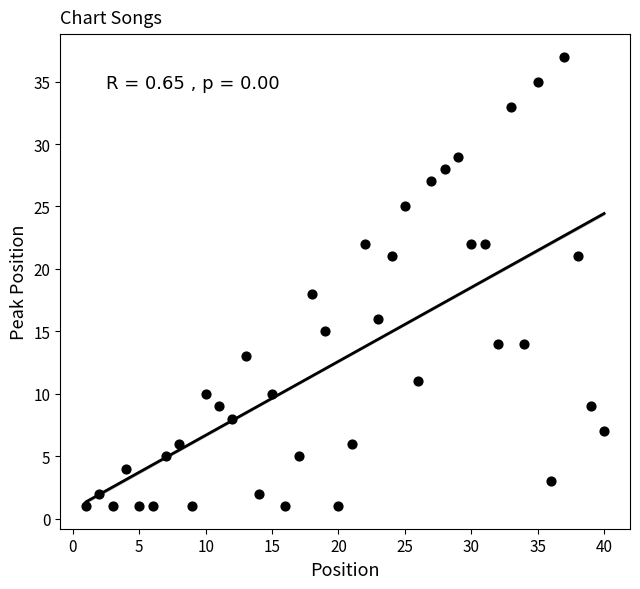

What Y value in the scatter plot is closest to 19?

18